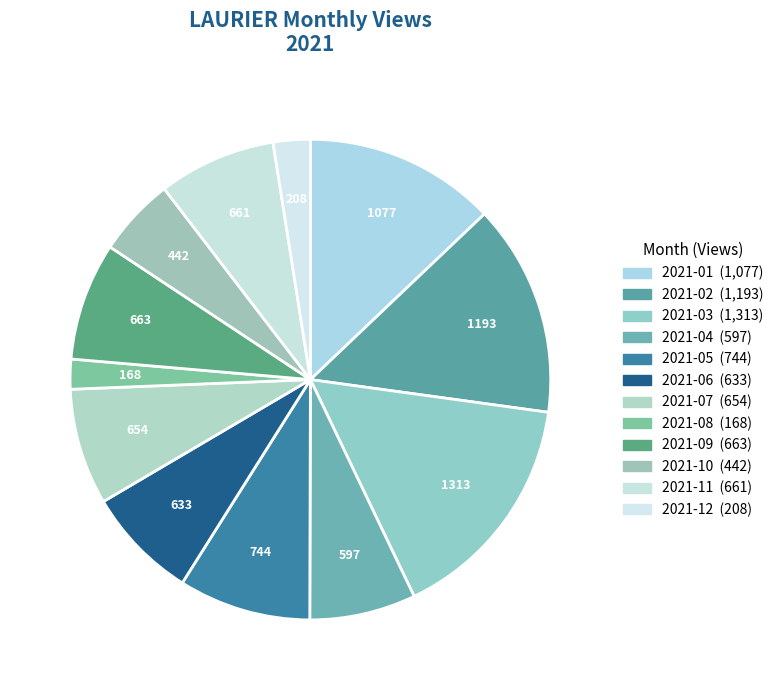

Is 2021-06 the majority of the pie?

No